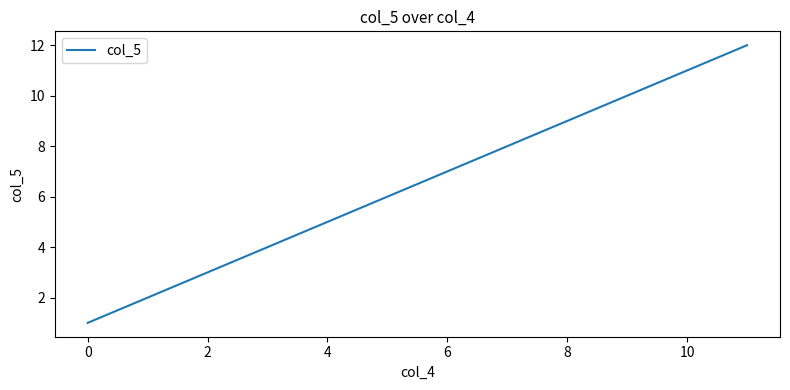

What is the maximum value shown in the chart?

12